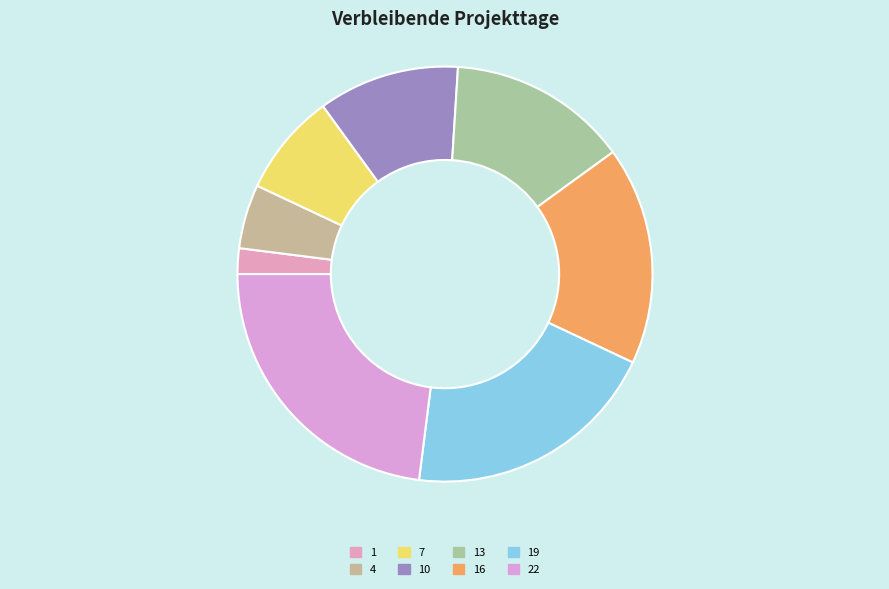

Count the number of slices in the pie.

8